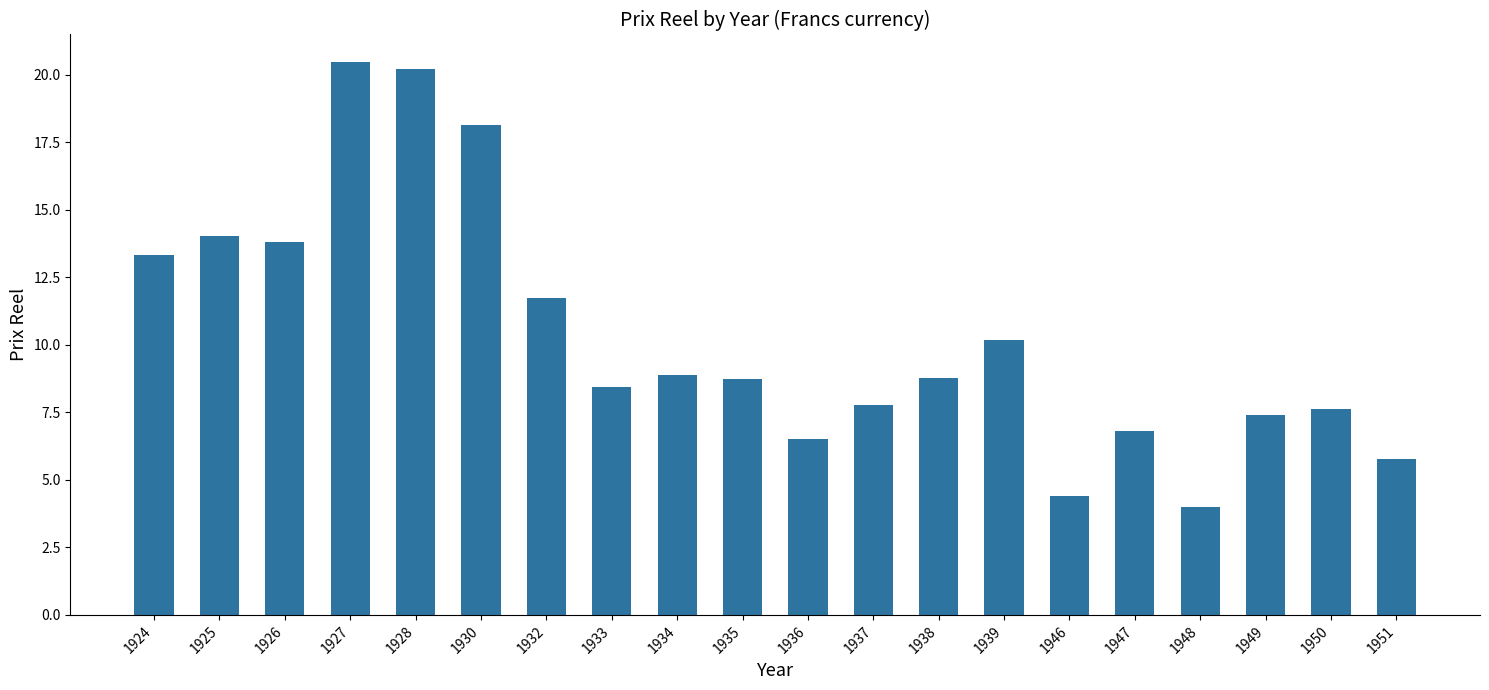

Count the number of categories in the chart.

20